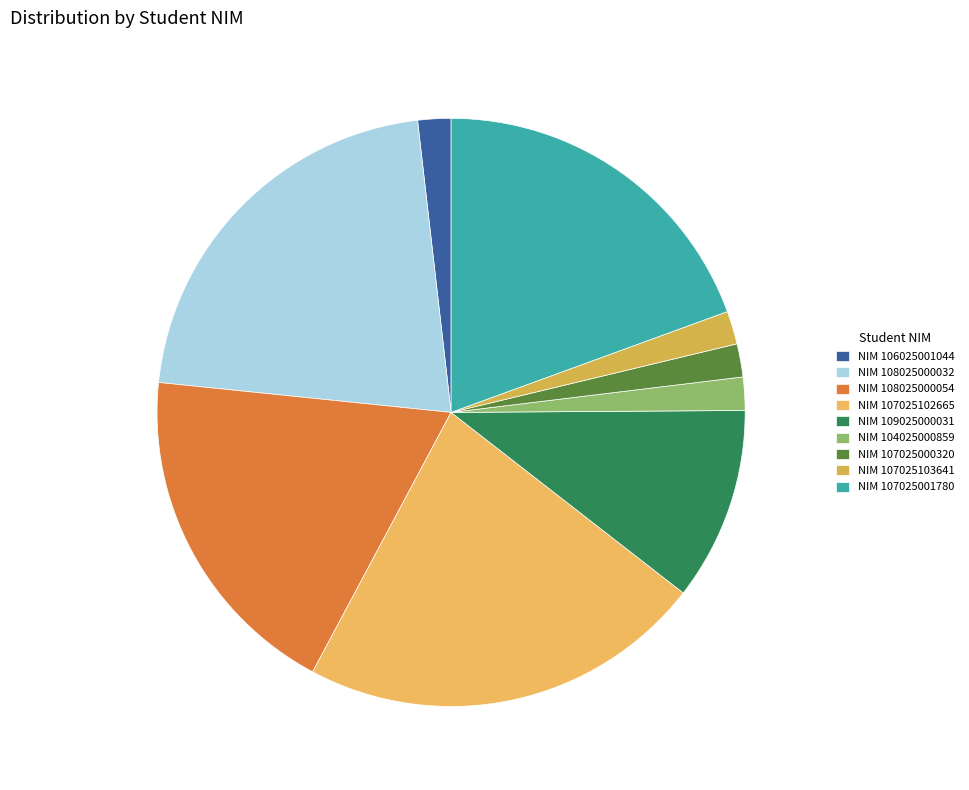

Is there a majority slice in this chart?

No